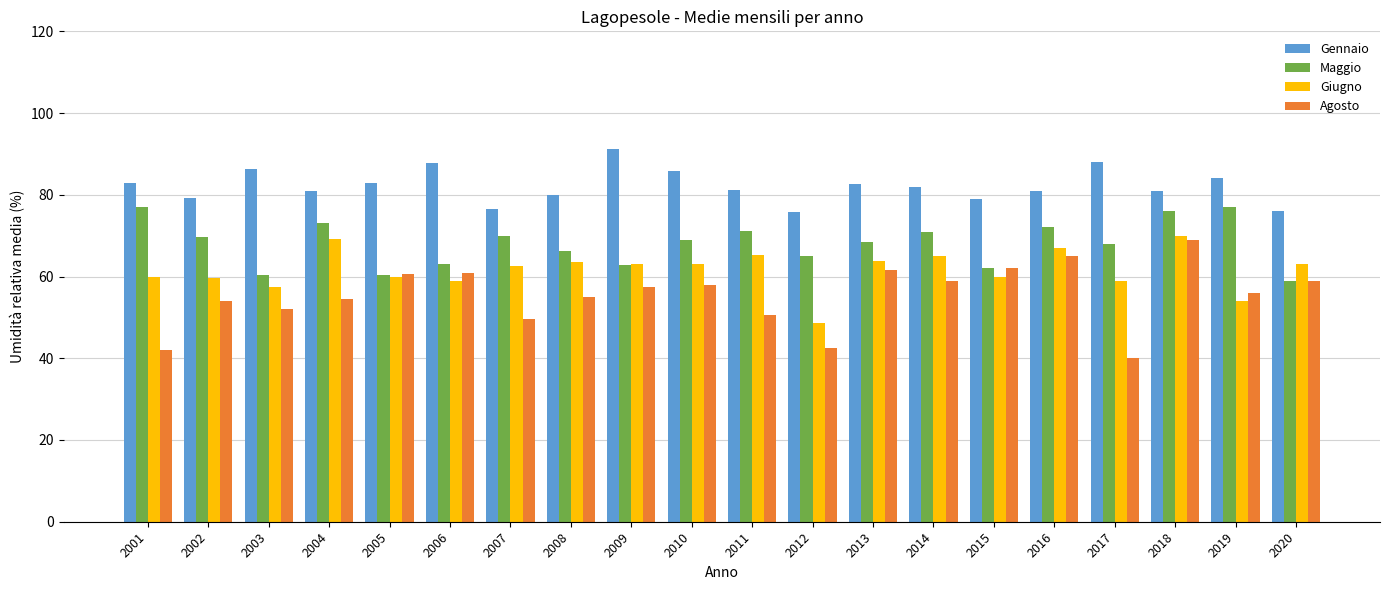

Read the Gennaio value at 2018.

81.0